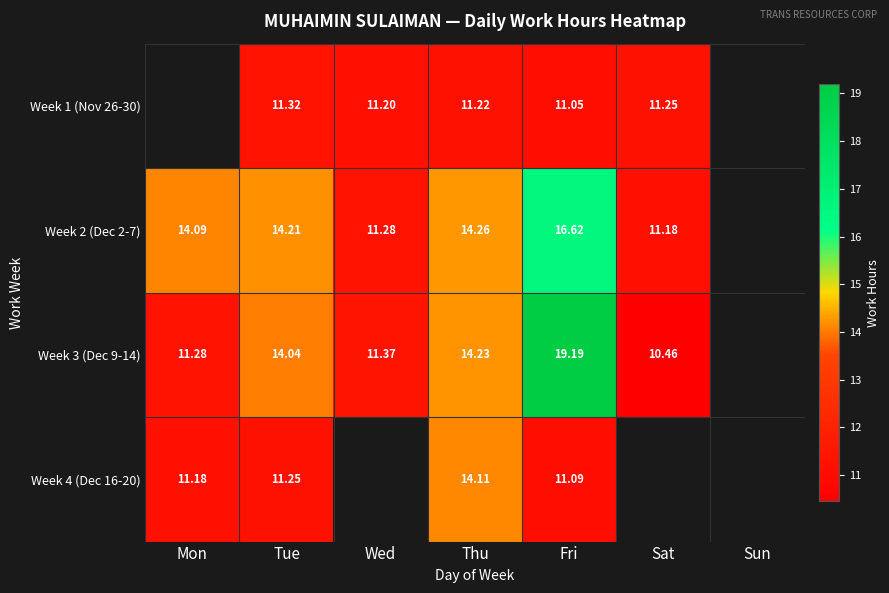

Is the value of Week 4 (Dec 16-20) at Thu greater than the value of Week 3 (Dec 9-14) at Tue?

Yes